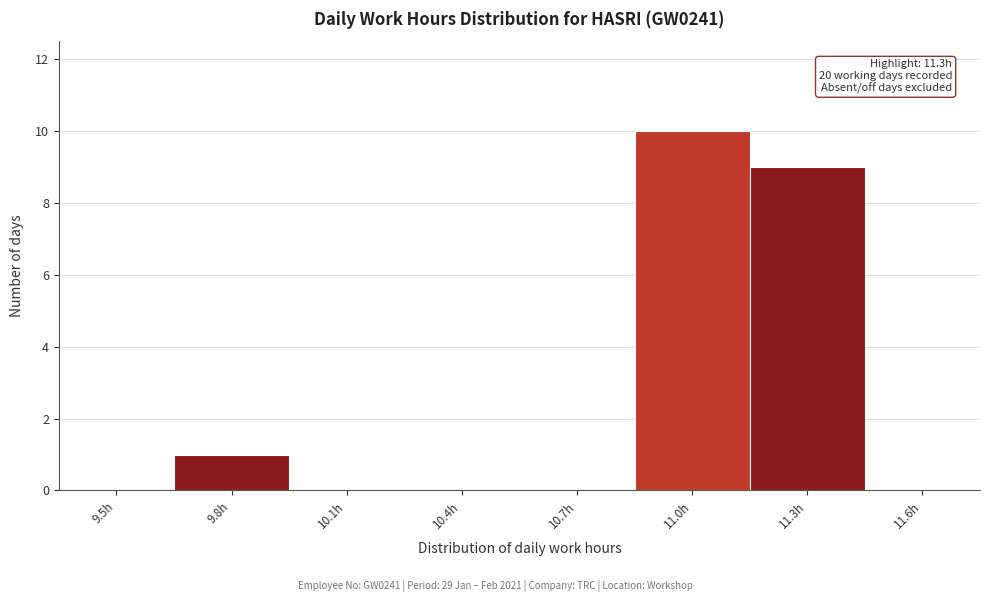

Reading left to right, extract all data points from this chart.

9.5h=0	9.8h=1	10.1h=0	10.4h=0	10.7h=0	11.0h=10	11.3h=9	11.6h=0